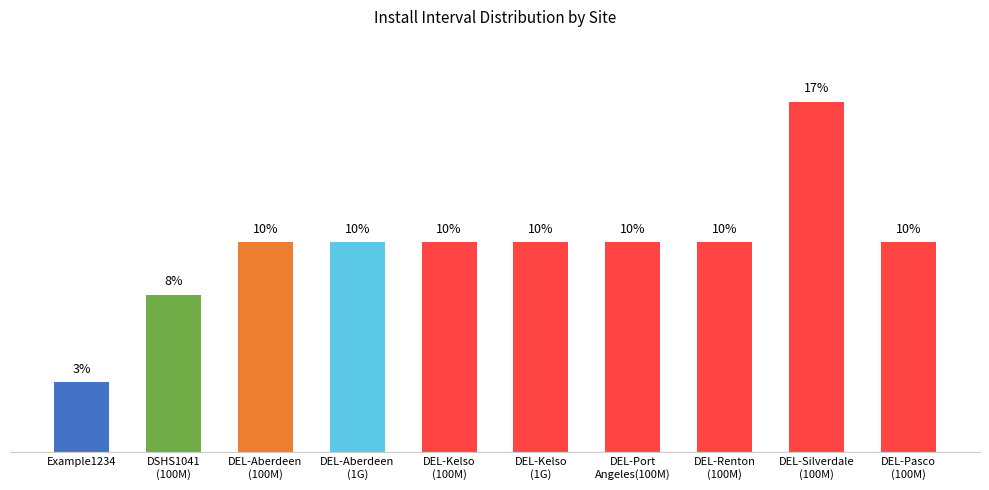

What is the sum of the values at DEL-Aberdeen
(1G) and DEL-Silverdale
(100M)?

27.4